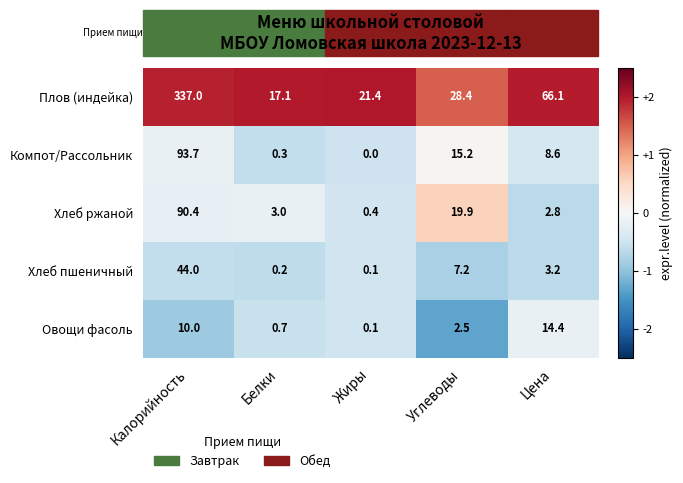

The Хлеб ржаной series shows 49.5 at Калорийность. True or false?

False